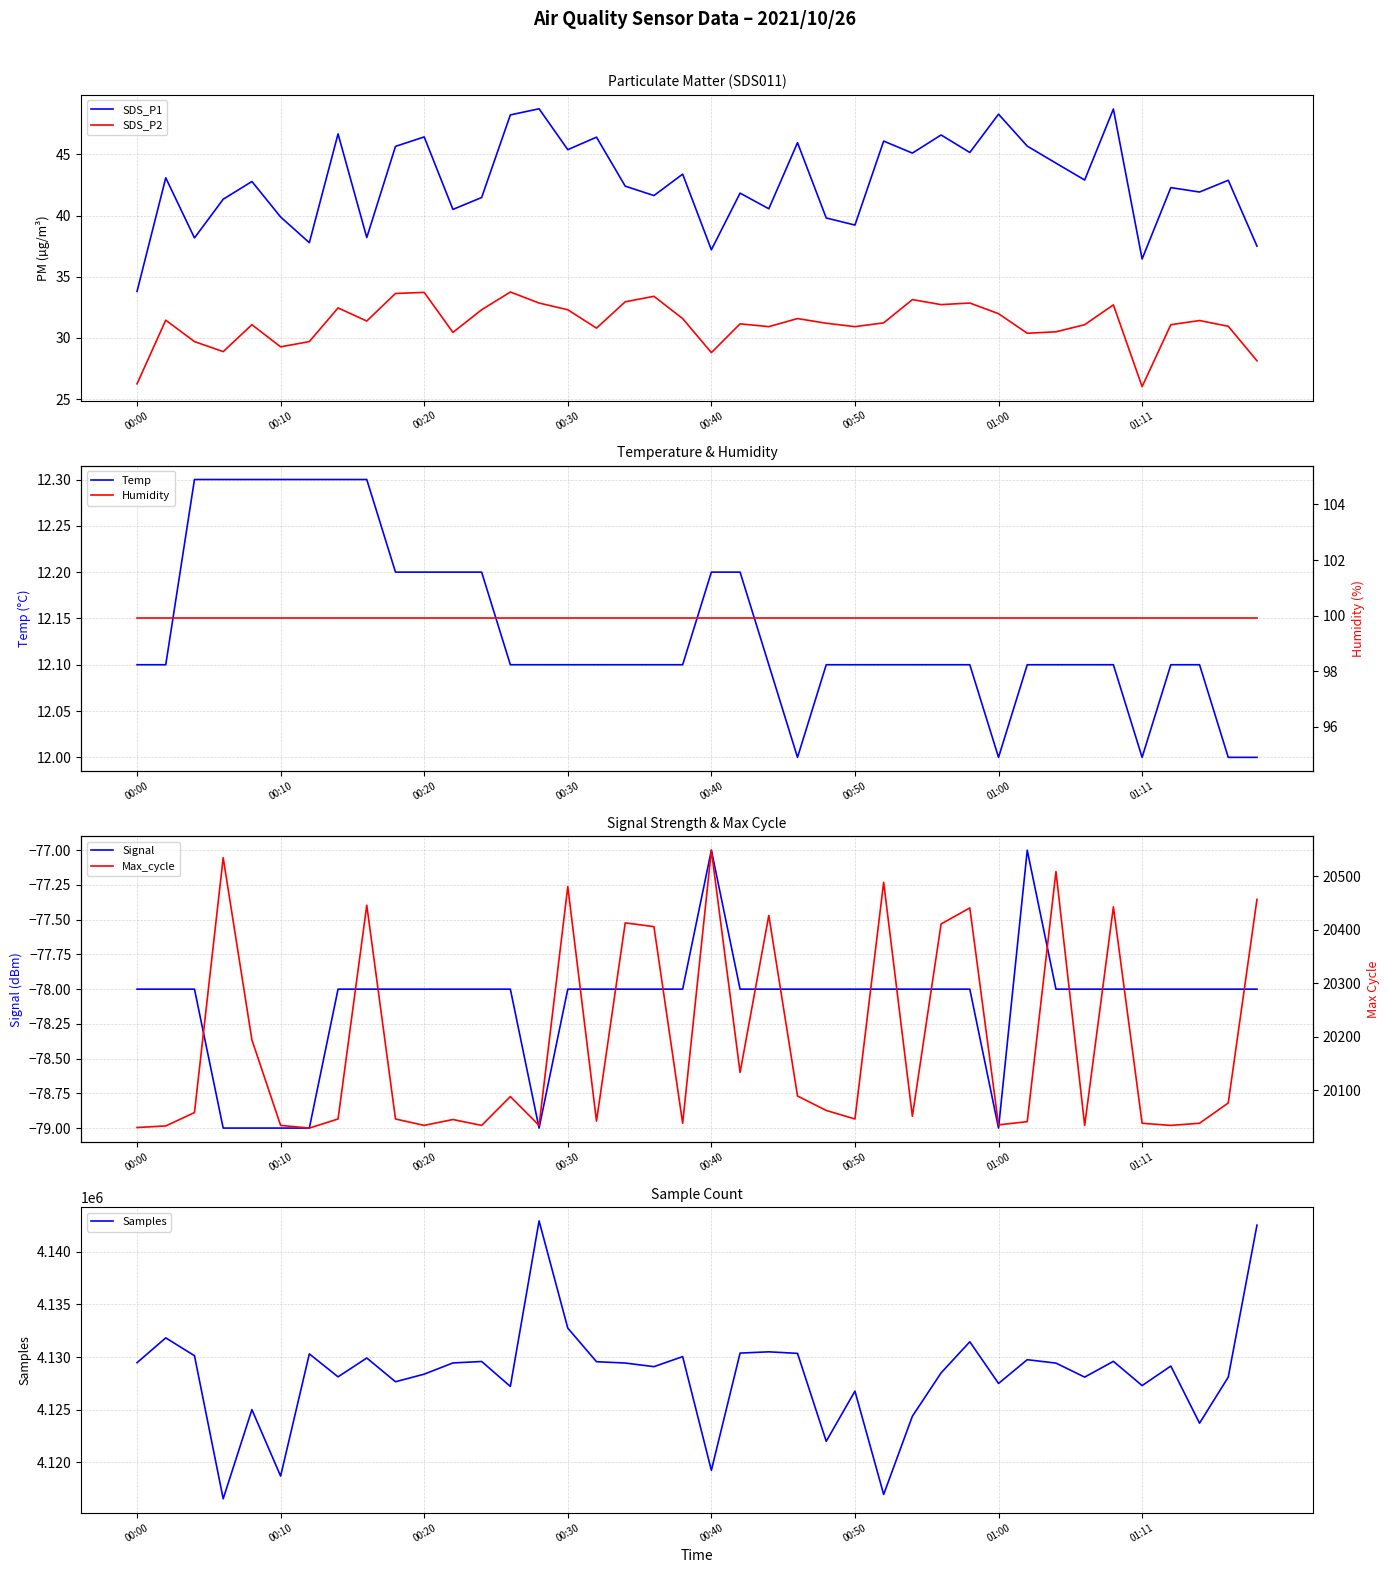

How many data points in SDS_P2 are above 31?

25